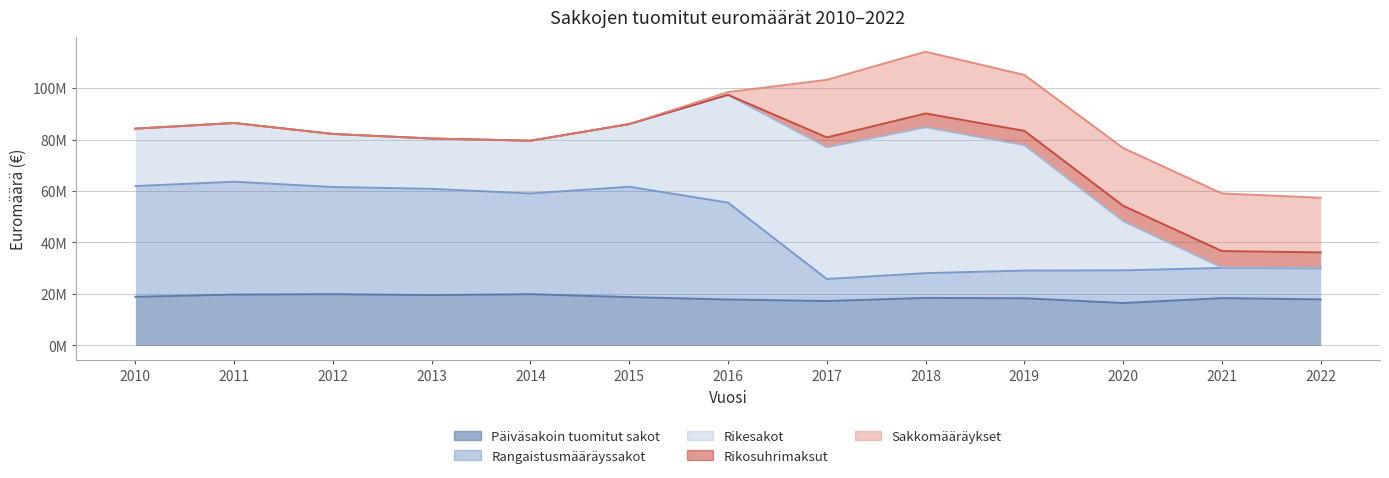

True or false: Rangaistusmääräyssakot and Päiväsakoin tuomitut sakot intersect in this chart.

False